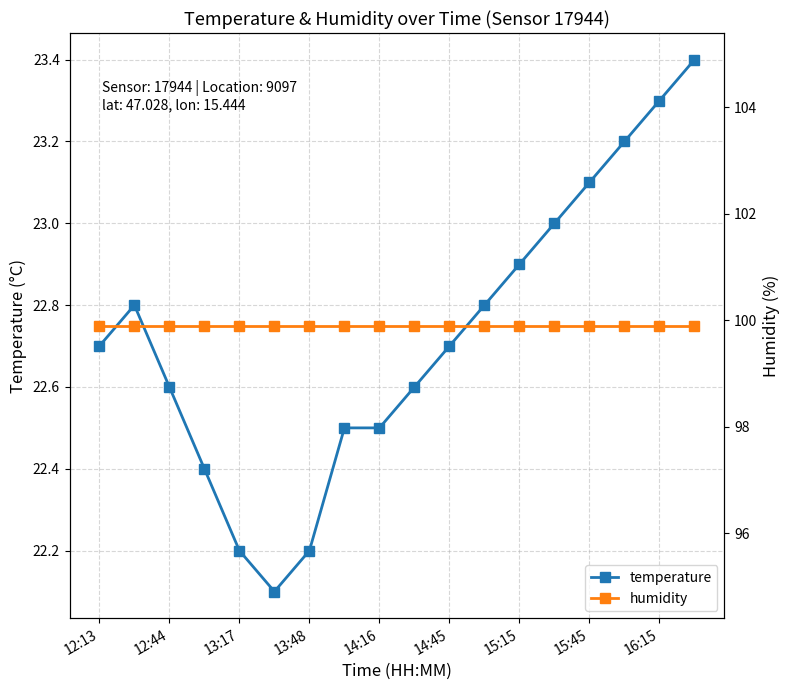

What is the smallest value displayed?

22.1